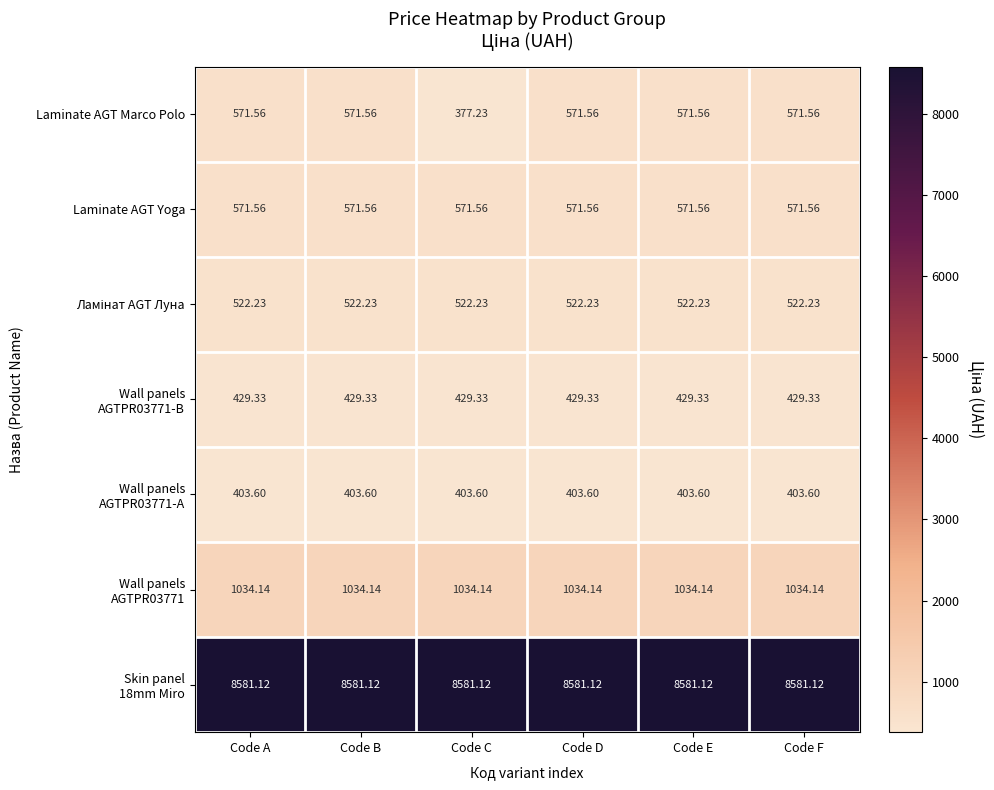

What is the total value across all series at Code A?

12113.5